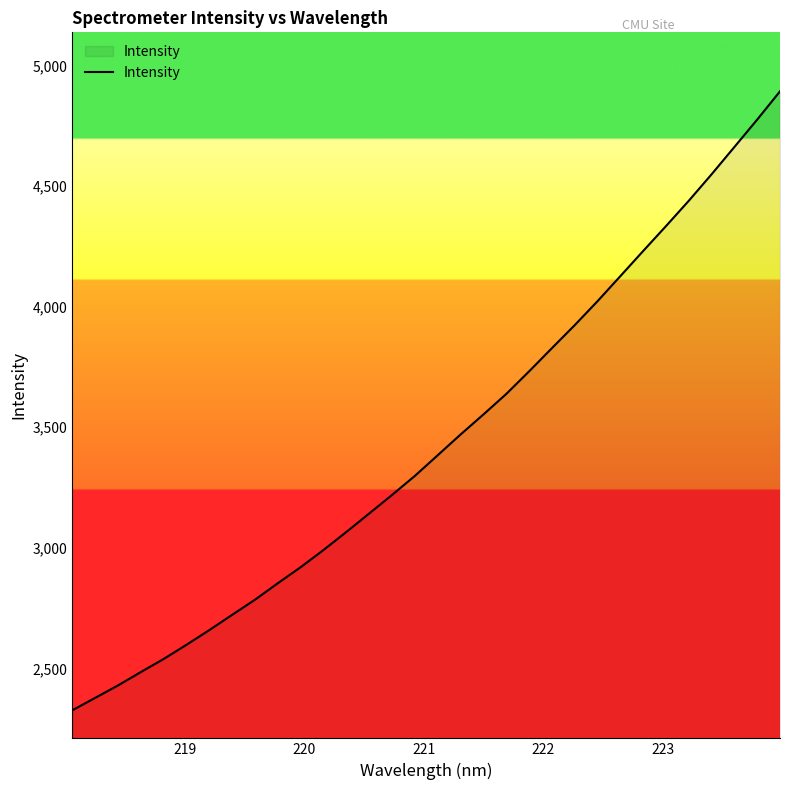

What is the sum of all values?

109966.6